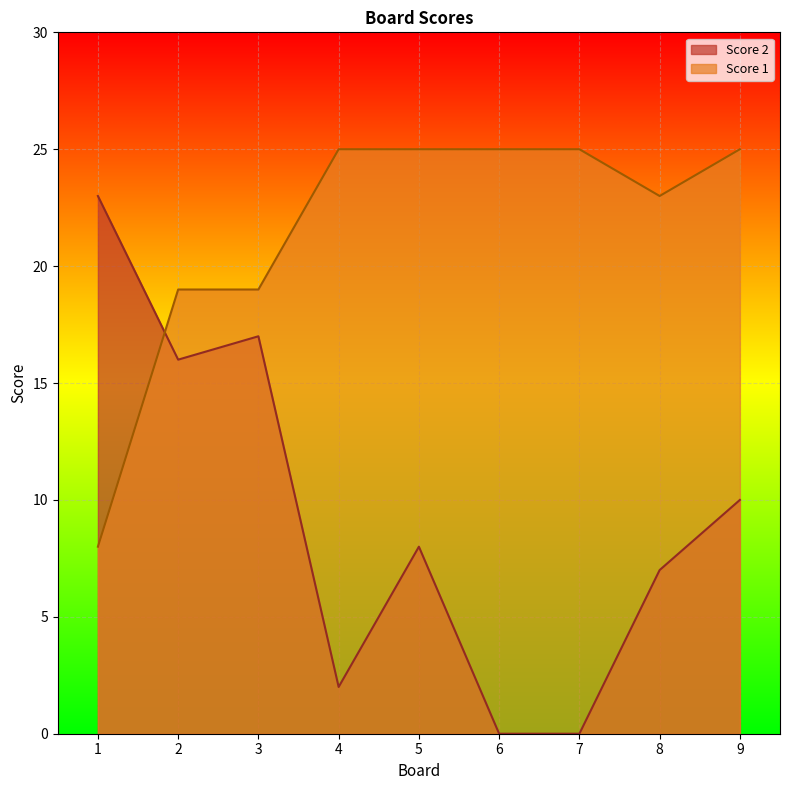

Which series has the largest range (max minus min)?

Score 2